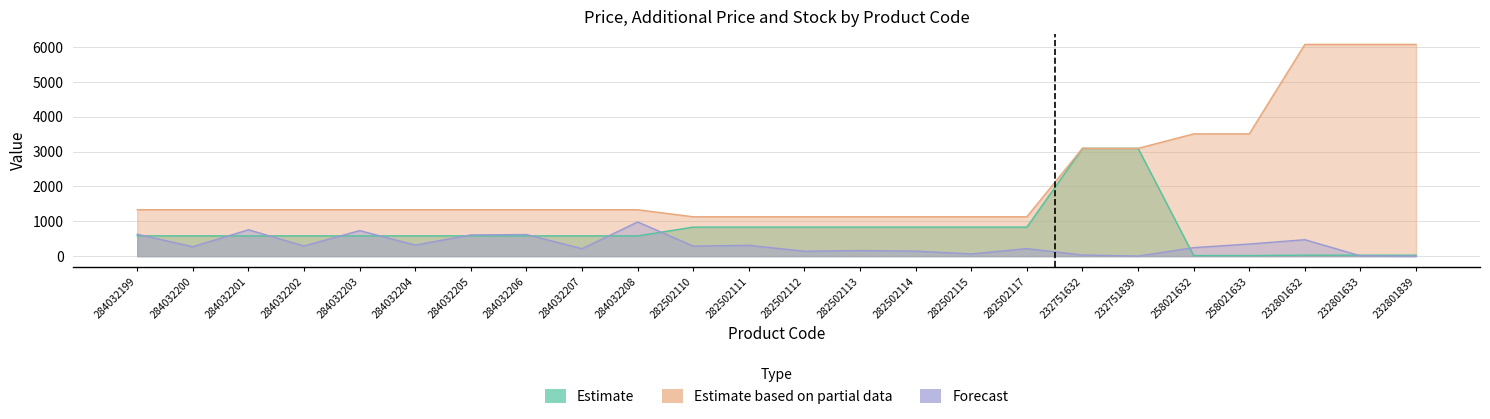

What is the approximate value of Estimate at 282502110?

832.4